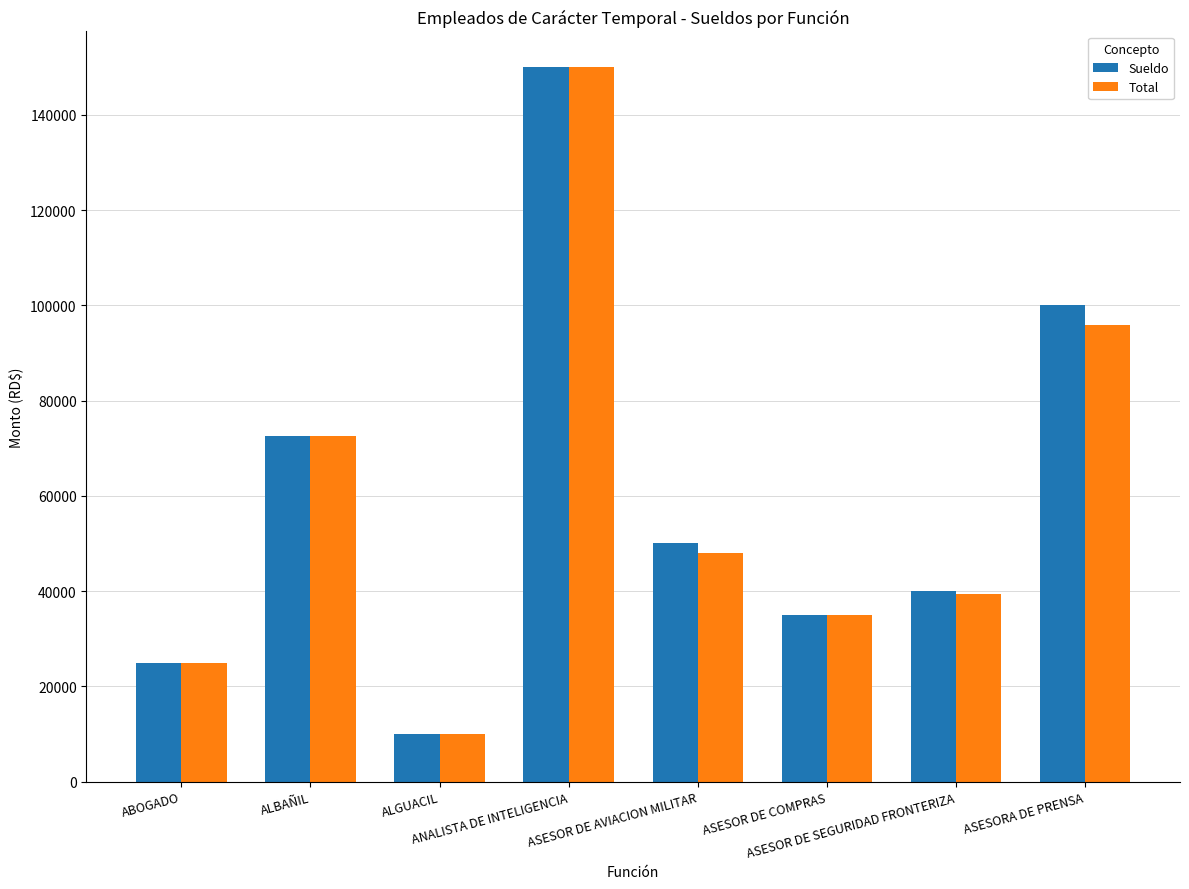

The value of Sueldo at ANALISTA DE INTELIGENCIA is 241871.0. True or false?

False